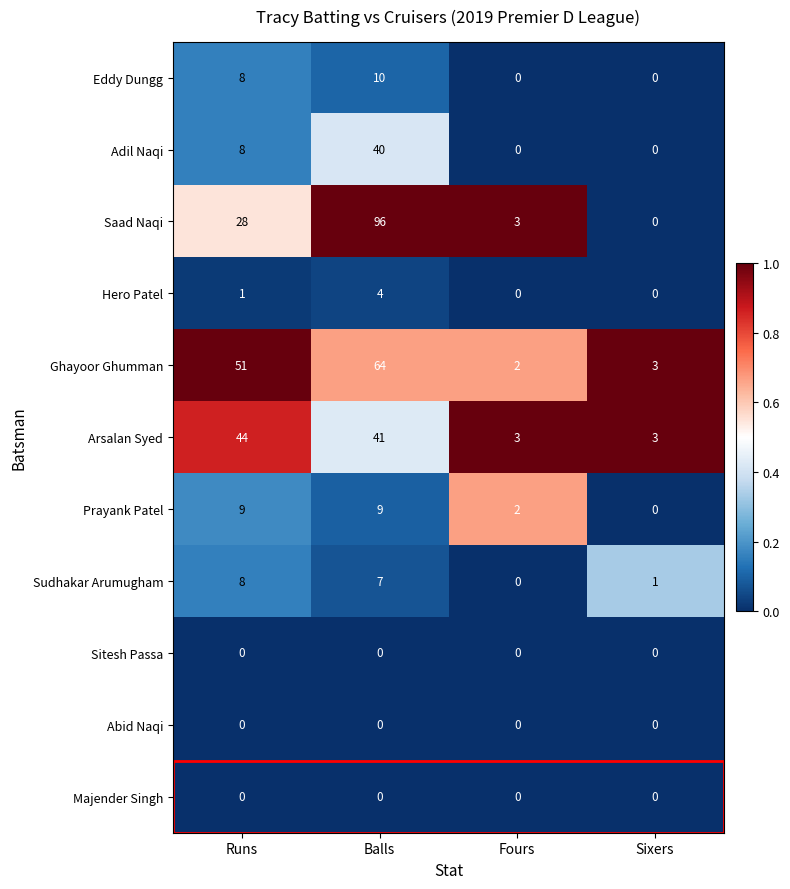

What is the highest value of the Arsalan Syed series?

44